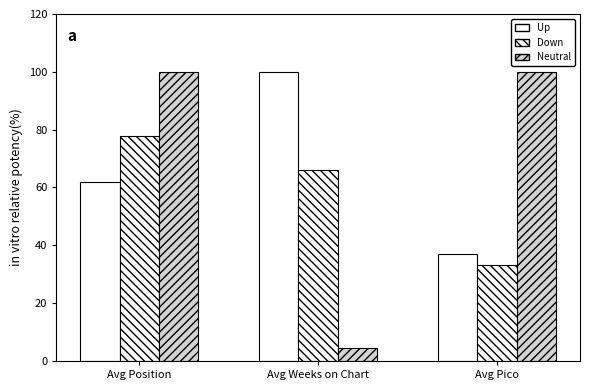

How many bars are there in total?

9